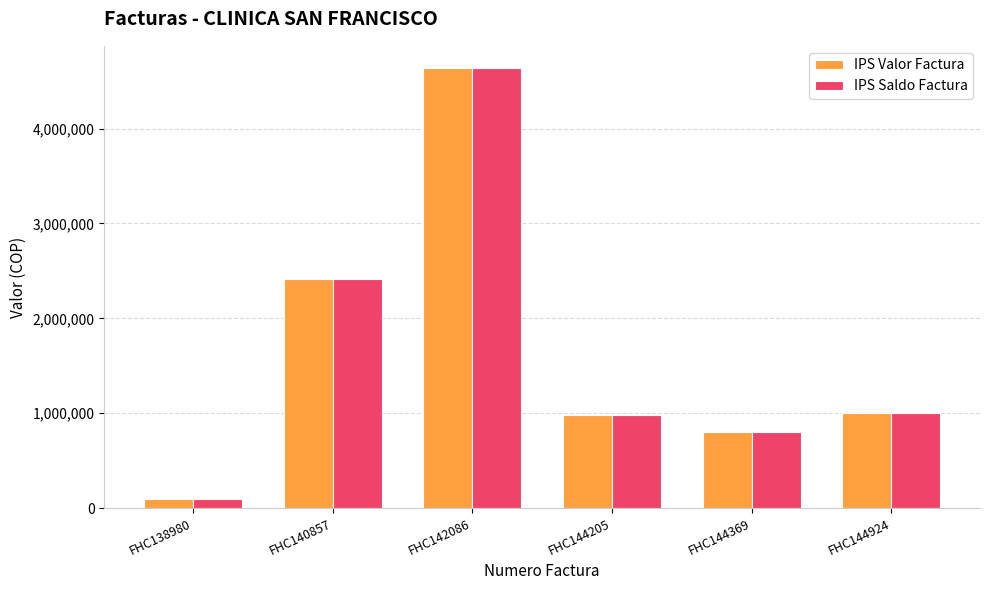

How many distinct data groups are displayed?

2